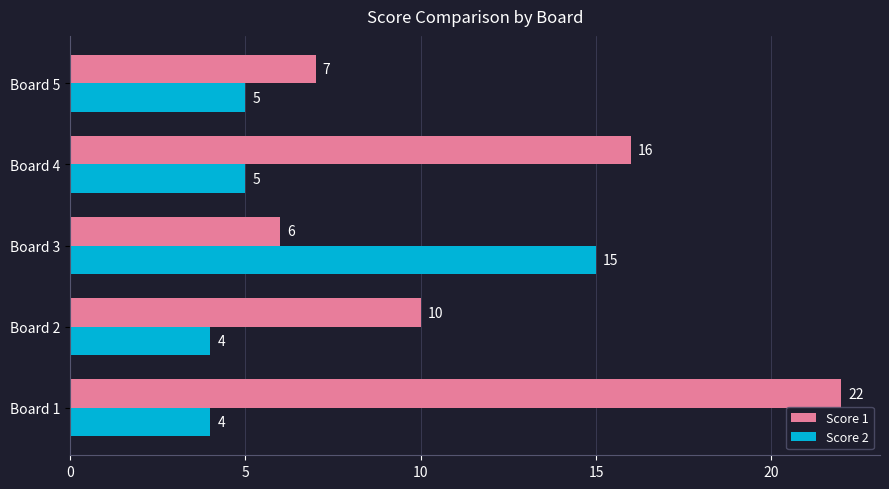

What is the approximate value of Score 2 at Board 1, to the nearest 5?

5